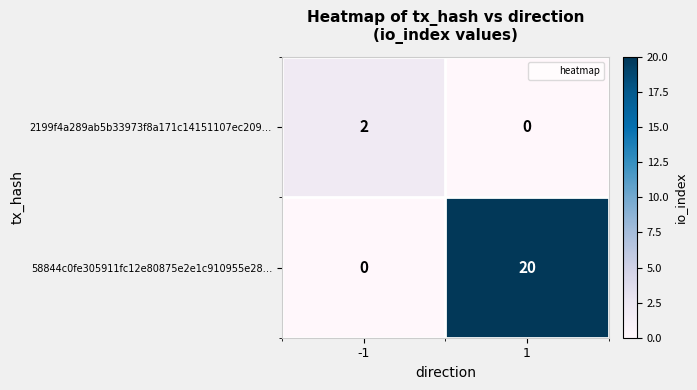

Between -1 and 1, which series saw the biggest shift?

58844c0fe305911fc12e80875e2e1c910955e28…